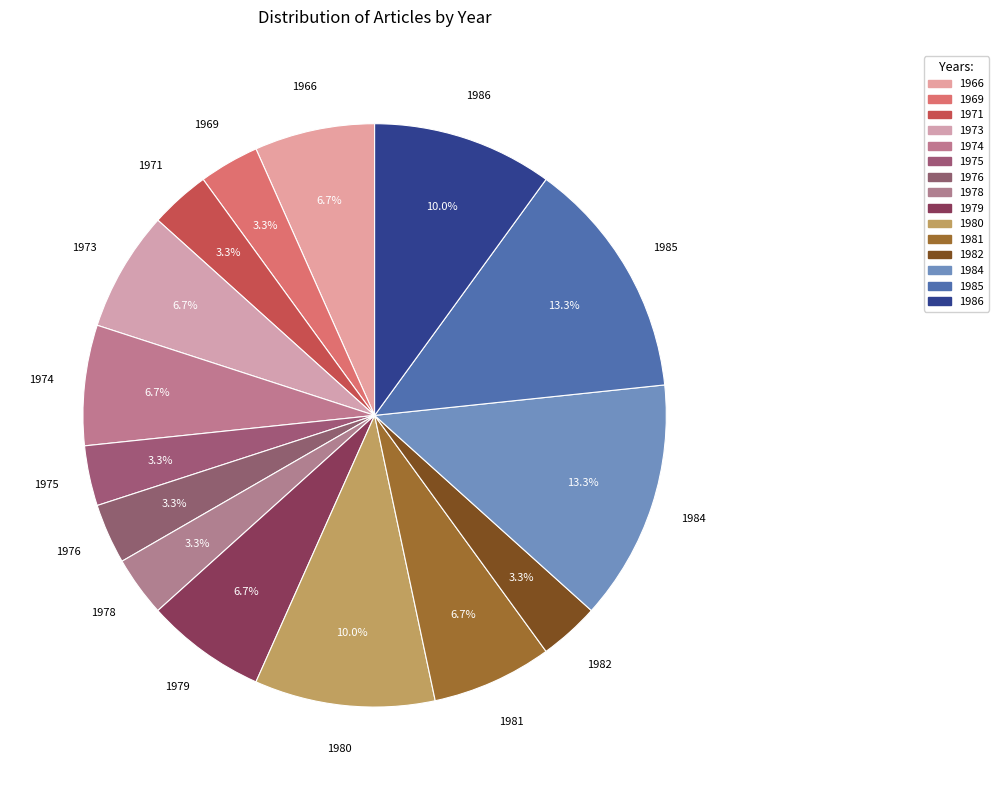

Does 1966 represent more than half of the total?

No